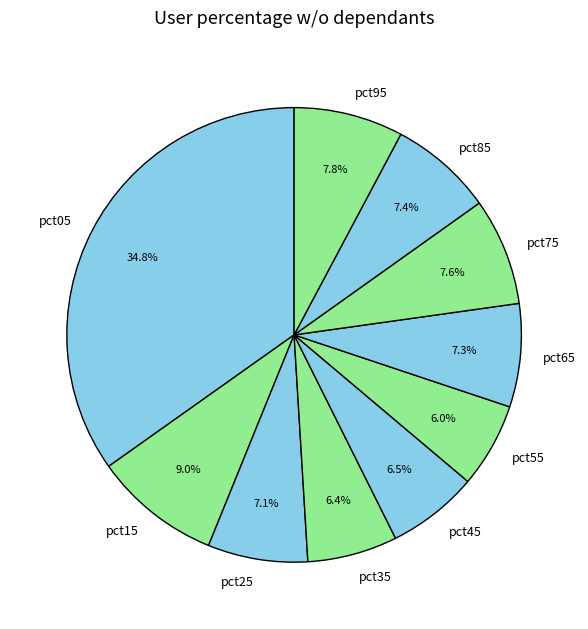

Count the number of slices in the pie.

10